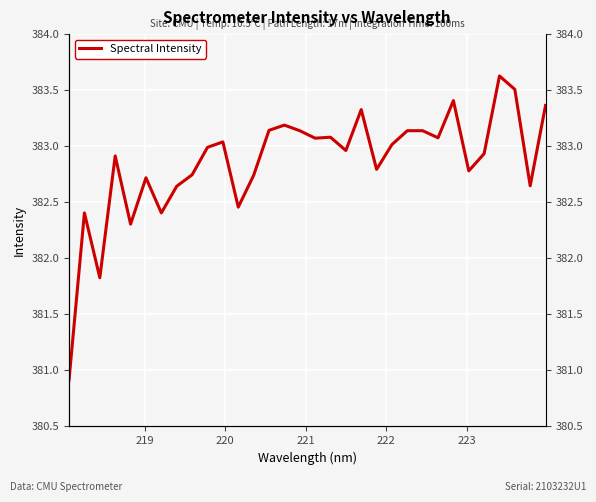

What is the minimum value shown in the chart?

380.9